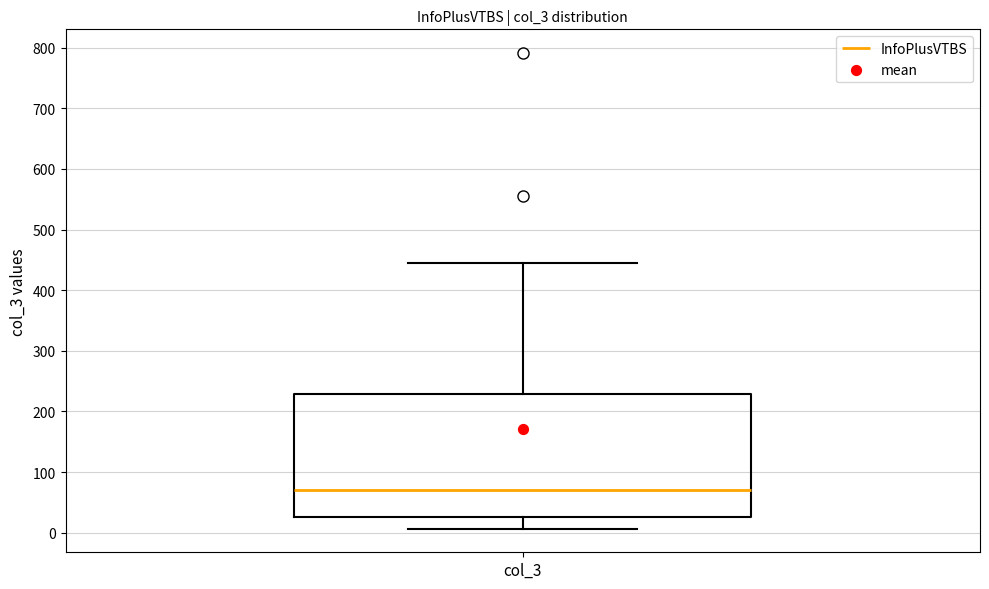

Transcribe this box plot: give where the median line is, the range the box spans, and where the two whiskers end, as read against the y-axis. The values are not printed on the chart, so give them approximately, as read against the axis.

median 70, box 30 to 230, whiskers 10 to 450